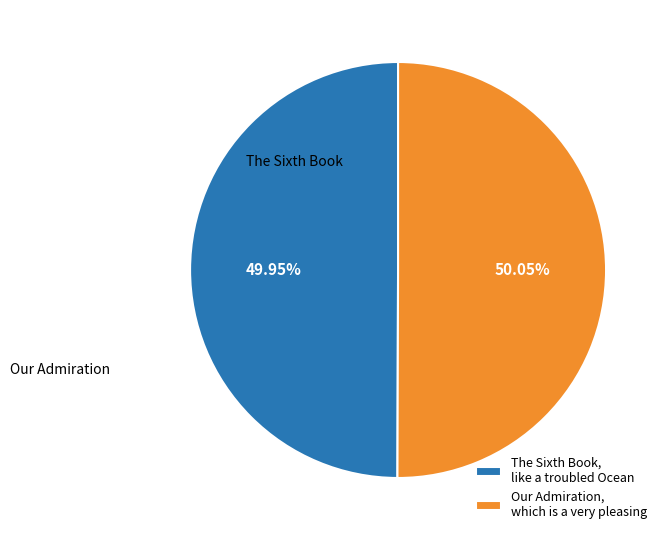

What is the ratio of the value at Our Admiration, which is a very pleasing to the value at The Sixth Book, like a troubled Ocean?

1.0